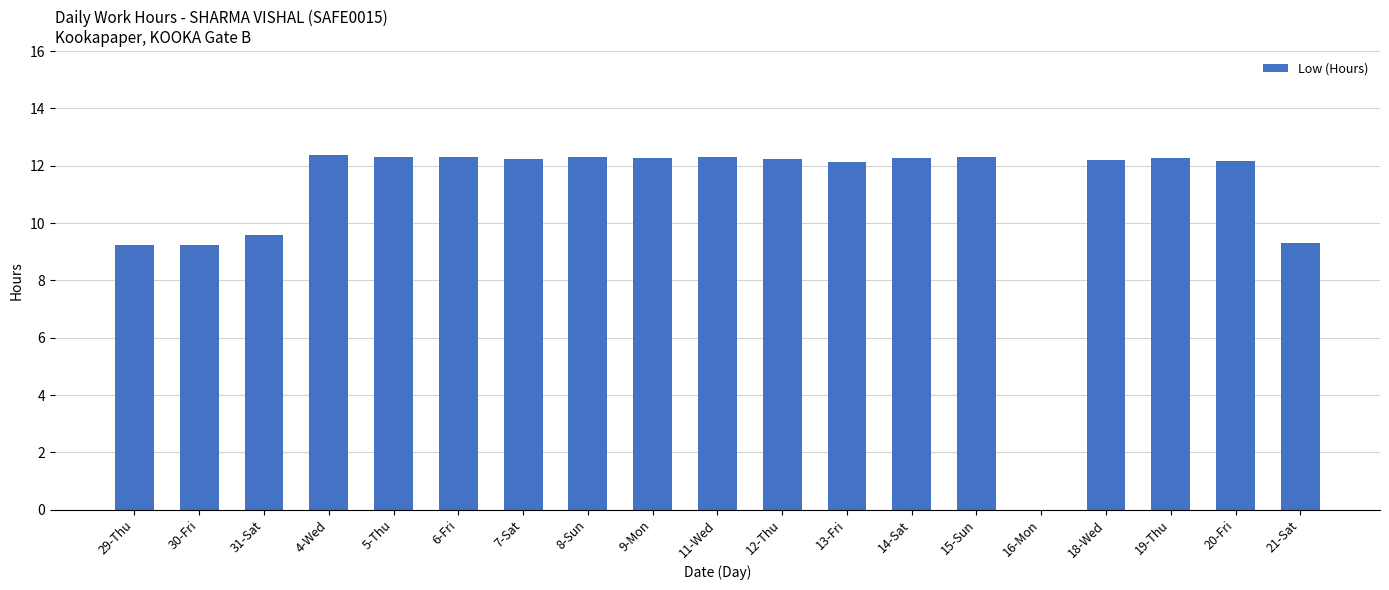

What is the greatest value displayed?

12.4